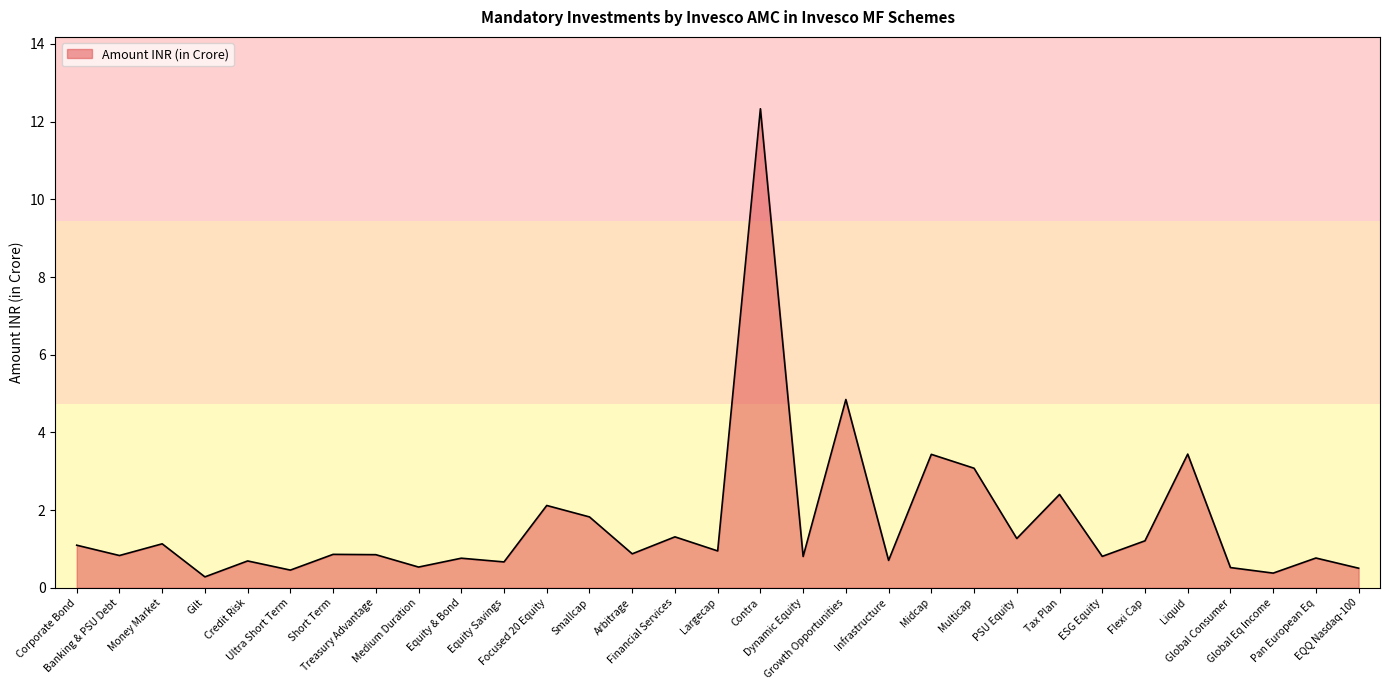

What is the smallest value displayed?

0.3